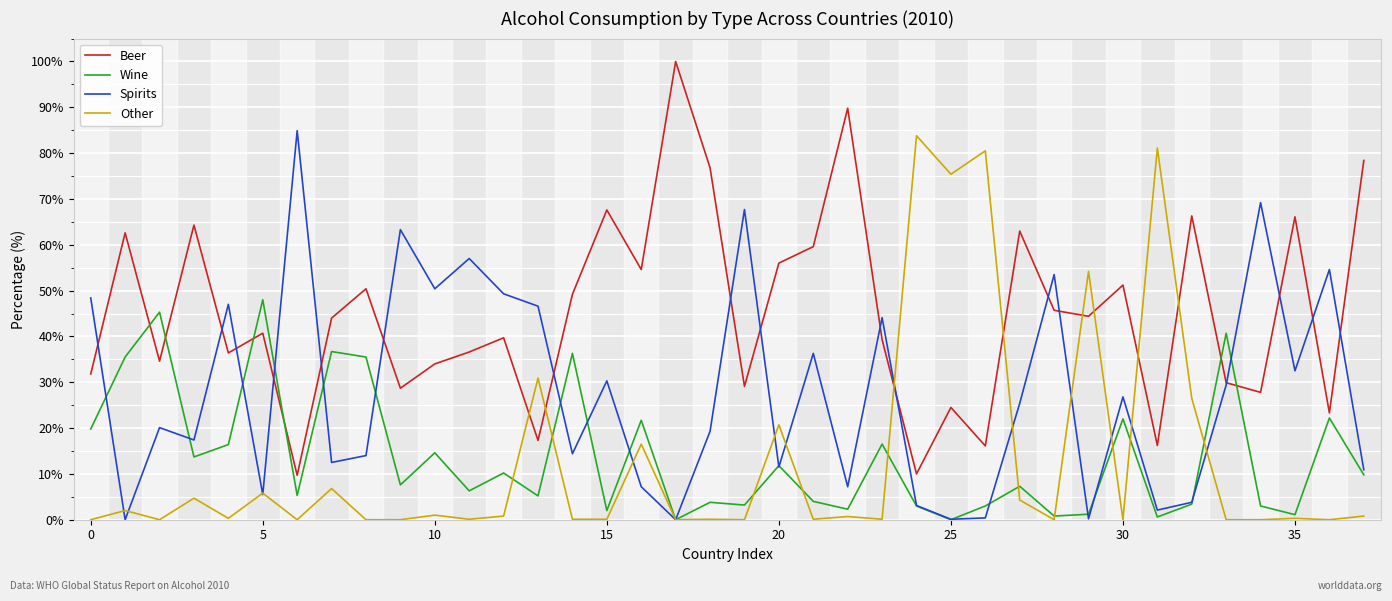

What is the greatest value displayed?

100.0